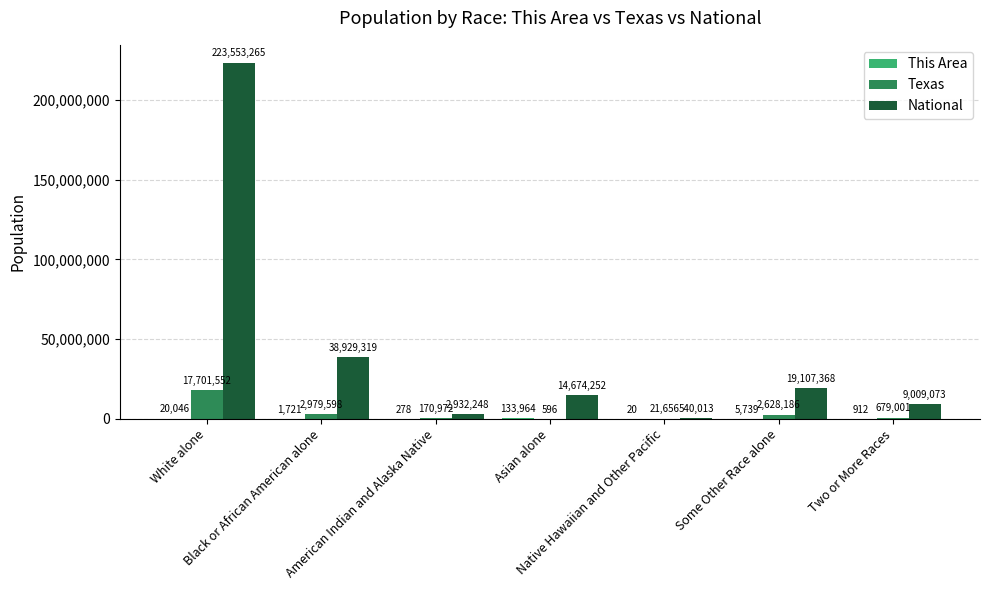

Which series has the largest total across all categories?

National